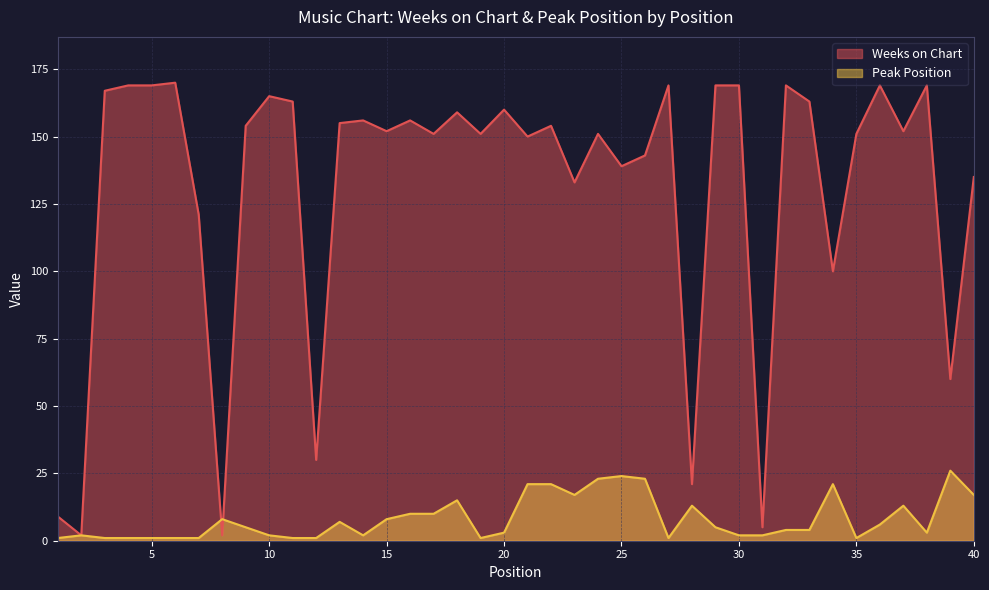

Which series changed the most between 6 and 37?

Weeks on Chart